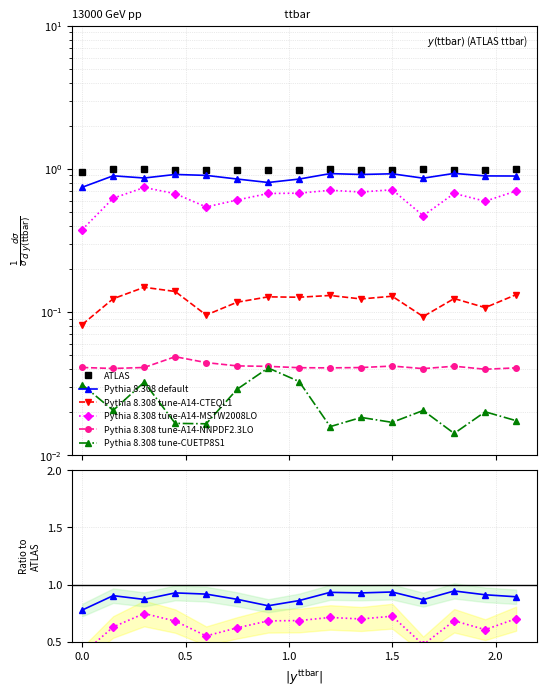

True or false: ATLAS and Pythia 8.308 tune-A14-NNPDF2.3LO intersect in this chart.

False